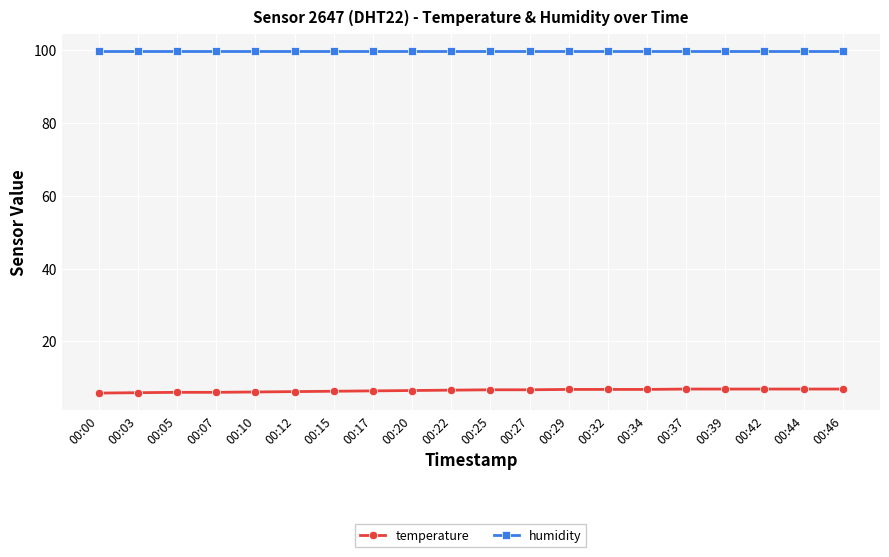

Which series has the largest total across all categories?

humidity